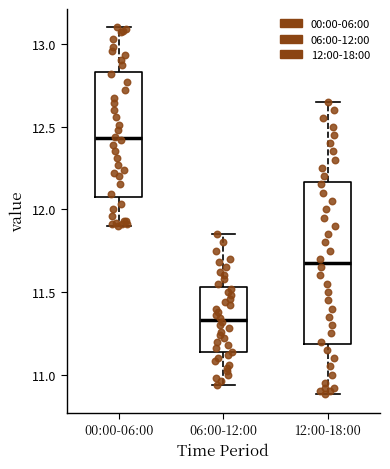

Which box has the lowest median line?

06:00-12:00